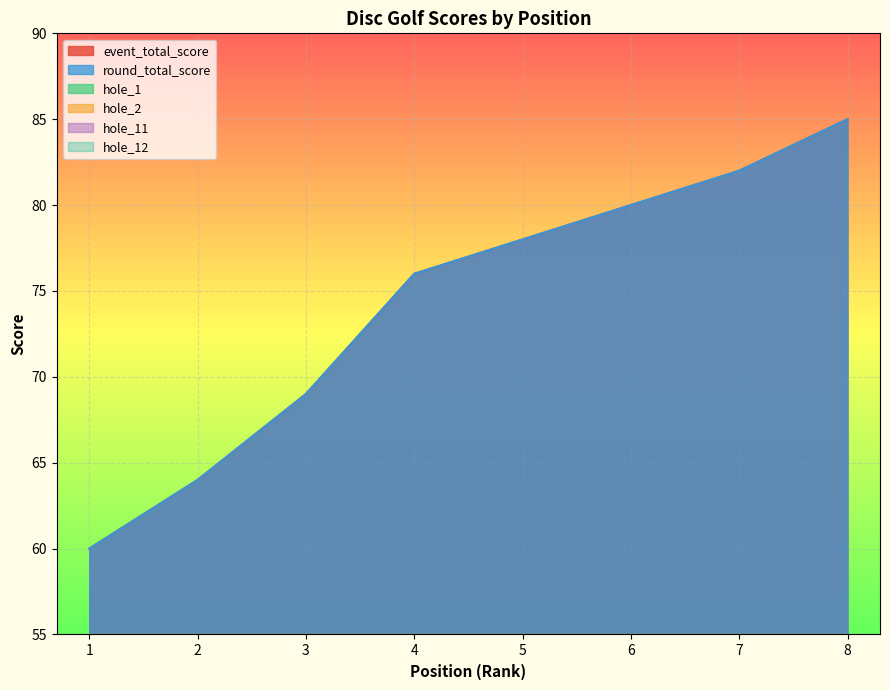

Reading right to left, list all the values displayed in this chart.

event_total_score: 85	85	82	80	78	76	69	64	60
round_total_score: 85	85	82	80	78	76	69	64	60
hole_1: 5	7	4	6	6	4	4	6	5
hole_2: 5	5	6	3	4	6	4	5	4
hole_11: 7	6	3	4	4	5	4	4	3
hole_12: 4	6	5	4	5	4	4	3	2